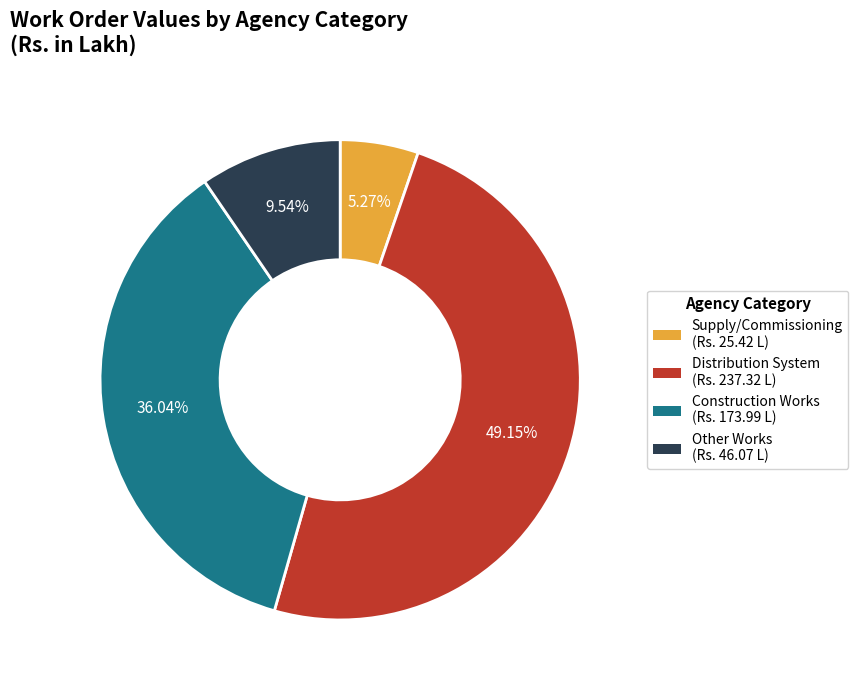

Is there any slice that represents more than half of the pie?

No